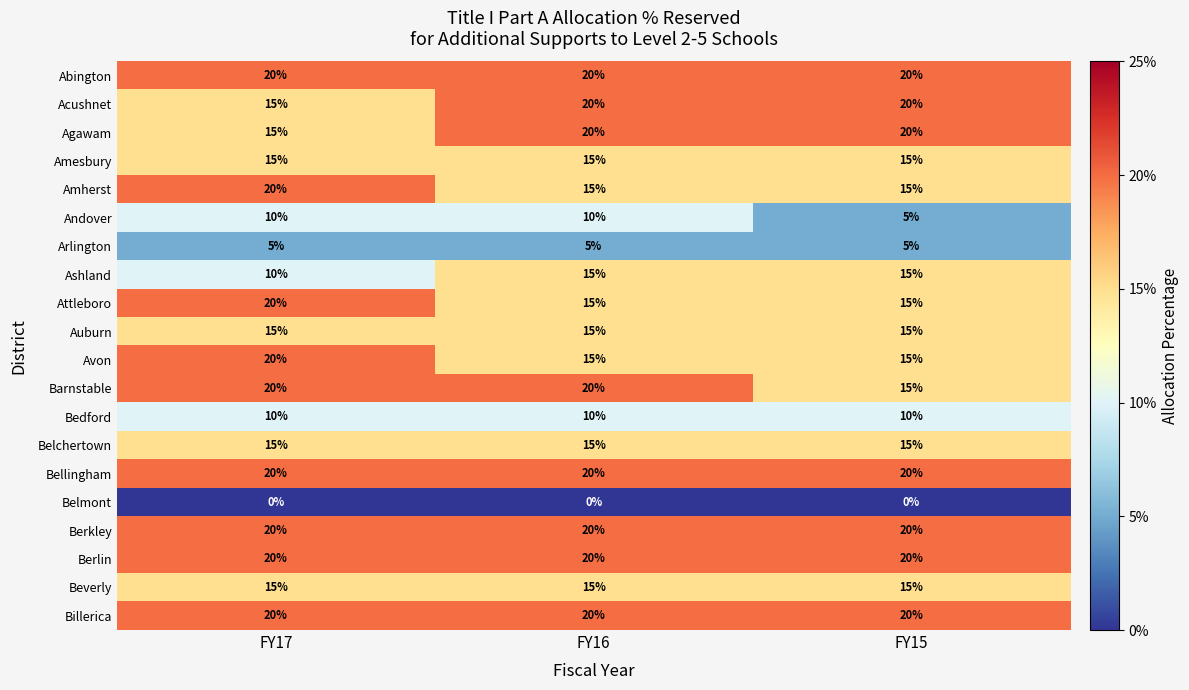

What is the sum of all Belchertown values?

45